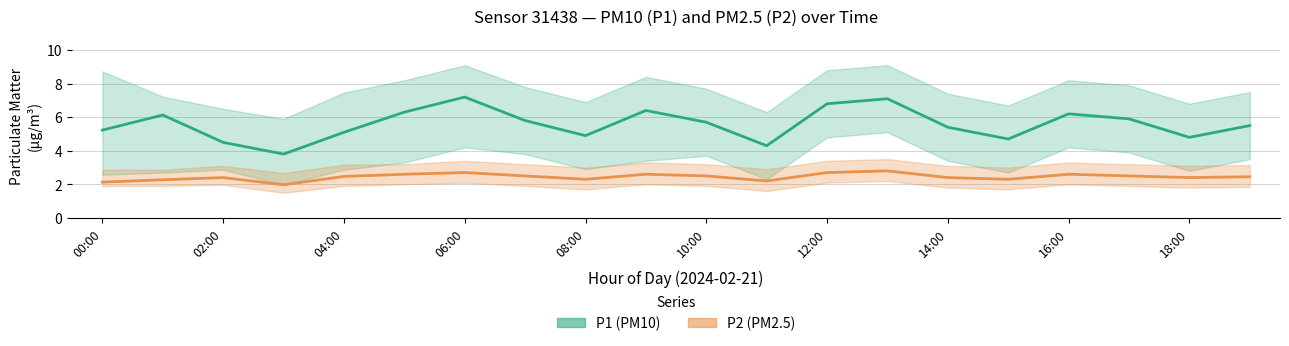

What is the value of the P1 (PM10) point at the 12th from the left?

4.3